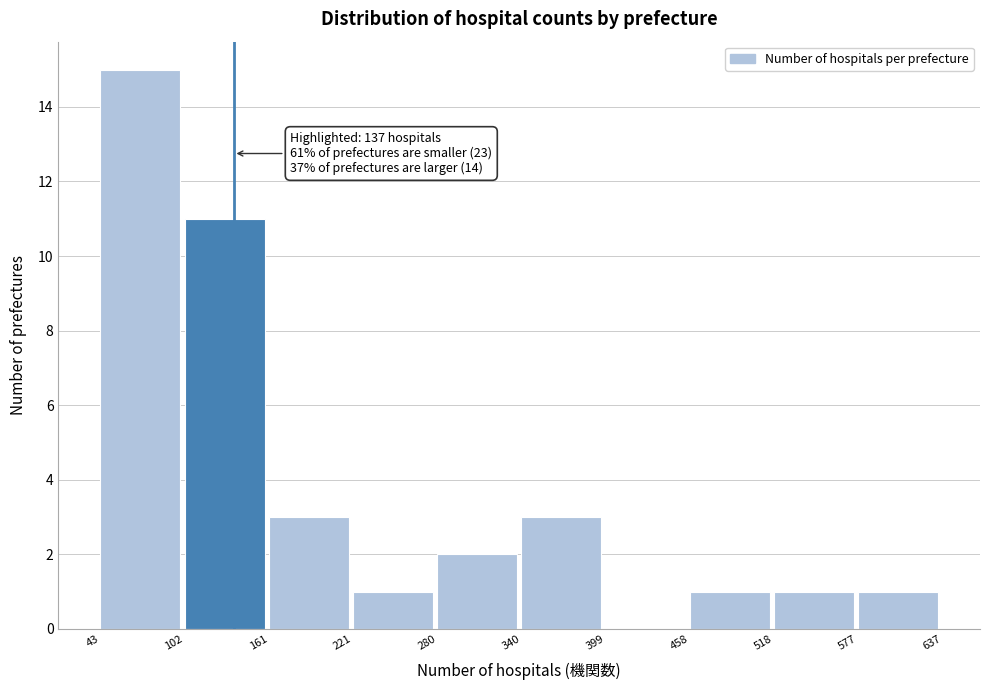

Which range on the x-axis has the tallest bar?

43 to 102